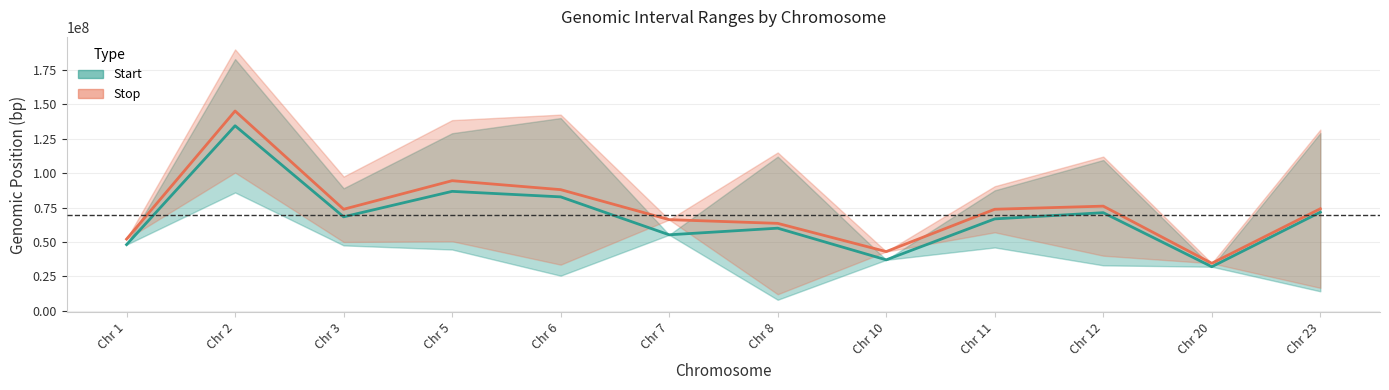

Reading left to right, what are all the values shown in this chart?

Start midline: Chr 1=48060567.0	Chr 2=134412296.0	Chr 3=68250000.0	Chr 5=86750000.0	Chr 6=82750000.0	Chr 7=55193285.0	Chr 8=60000000.0	Chr 10=37000000.0	Chr 11=66750000.0	Chr 12=71260831.5	Chr 20=32000000.0	Chr 23=71626205.0
Stop midline: Chr 1=52060567.0	Chr 2=145145326.5	Chr 3=73750000.0	Chr 5=94500000.0	Chr 6=88000000.0	Chr 7=66193285.0	Chr 8=63500000.0	Chr 10=43000000.0	Chr 11=73750000.0	Chr 12=76010831.5	Chr 20=34500000.0	Chr 23=74126205.0